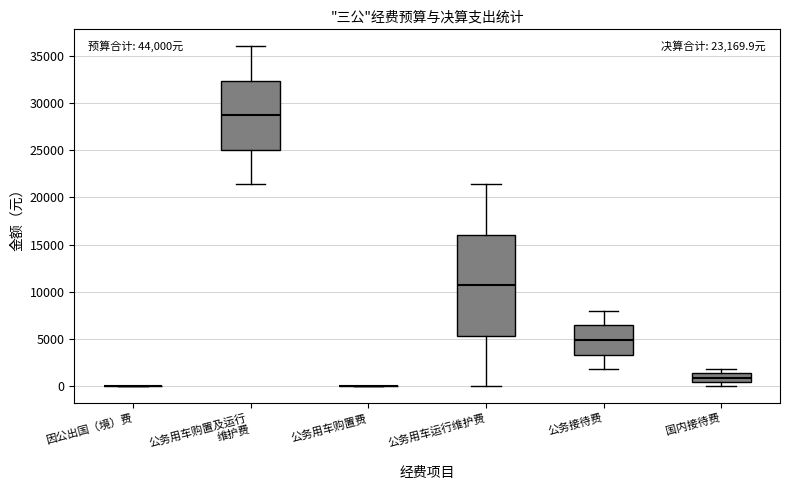

Where is the upper edge of the box for 公务接待费 on the y-axis? The values are not printed on the chart, so give them approximately, as read against the axis.

6500